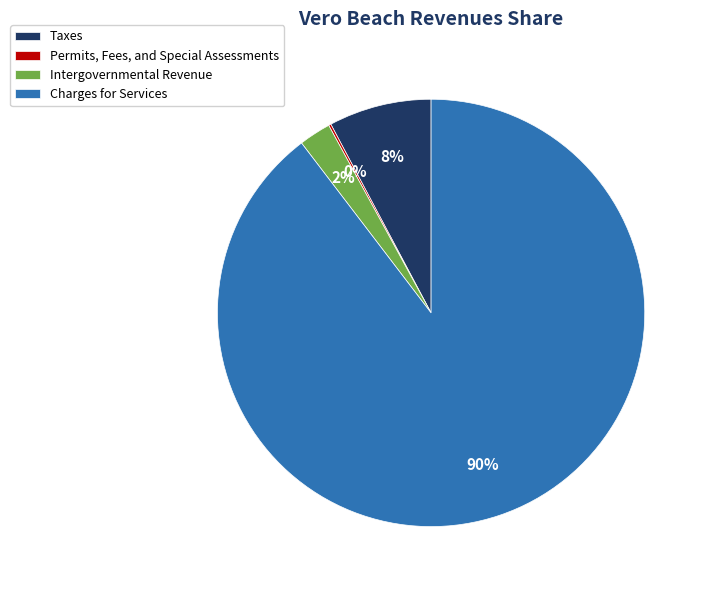

Which slice is the largest?

Charges for Services